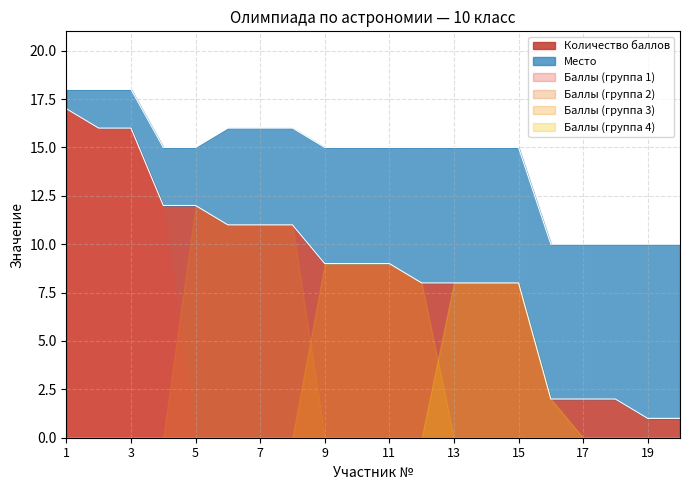

True or false: the data shows 8 at 12.

True